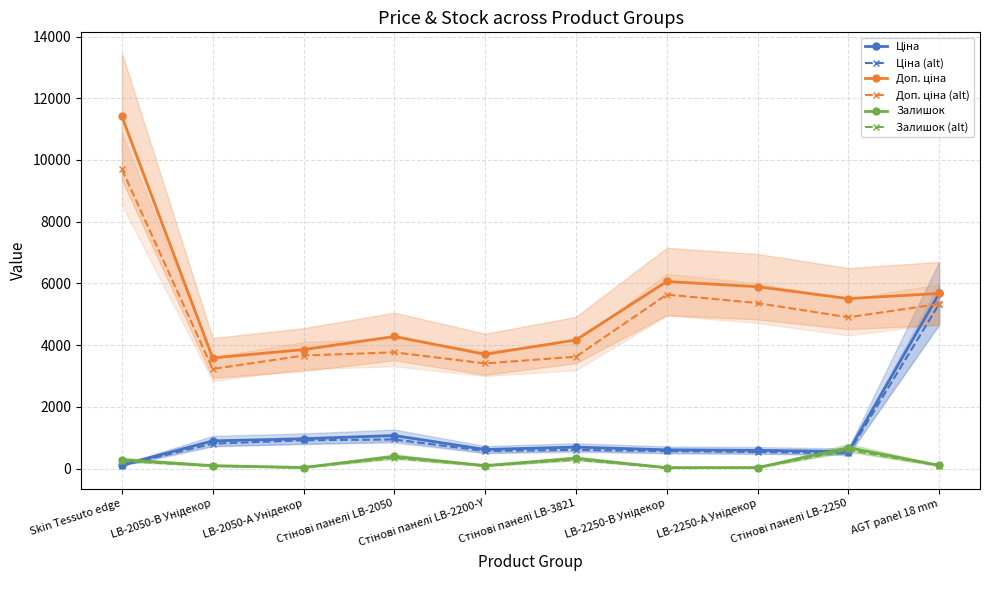

What is the spread (max minus min) of values at Стінові панелі LB-2050?

3933.2